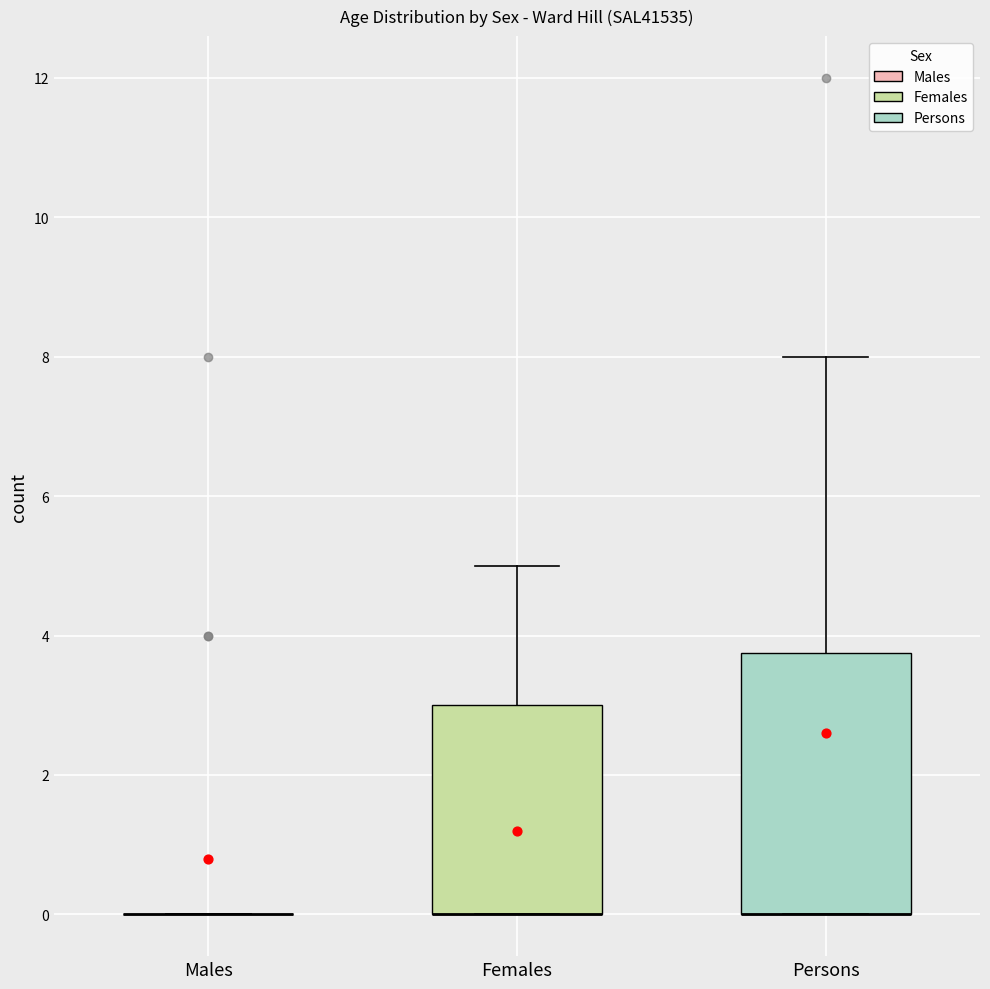

Reading left to right, read every box against the y-axis: the position of its median line, the range the box covers, and the ends of its whiskers. The values are not printed on the chart, so give them approximately, as read against the axis.

Males: box collapsed to a line at 0.0, whiskers 0.0 to 0.0
Females: median 0.0 (drawn on the box's lower edge), box 0.0 to 3.0, whiskers 0.0 to 5.0
Persons: median 0.0 (drawn on the box's lower edge), box 0.0 to 3.8, whiskers 0.0 to 8.0